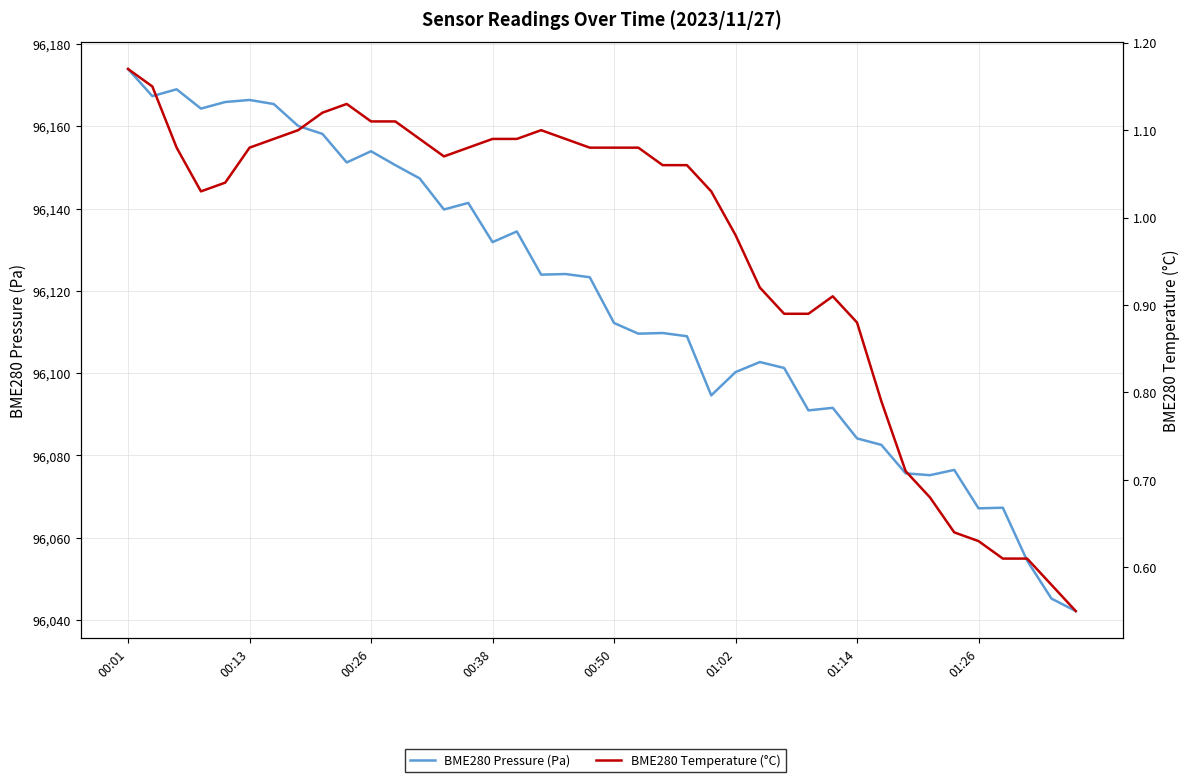

What is the difference between the maximum and minimum values in the BME280 Pressure (Pa) series?

131.8